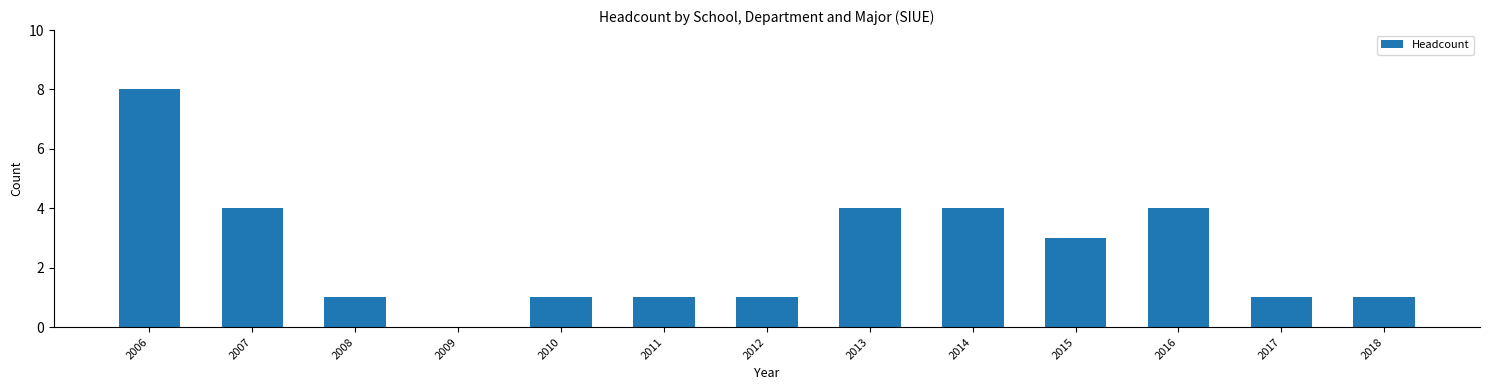

What is the greatest value displayed?

8